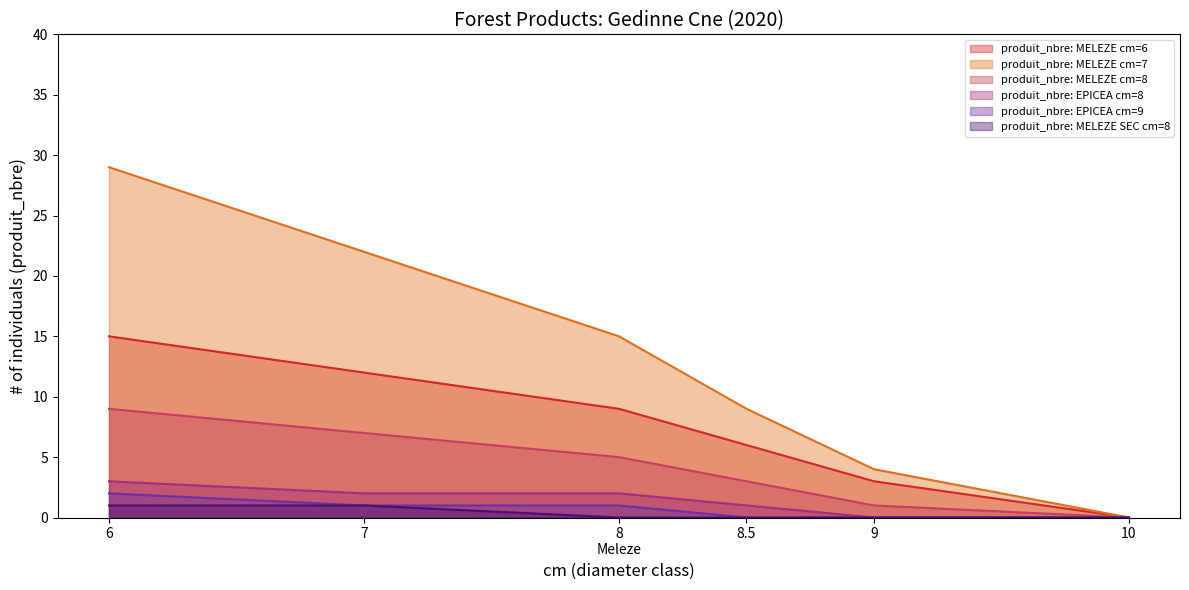

What position from the right is cm=9?

2